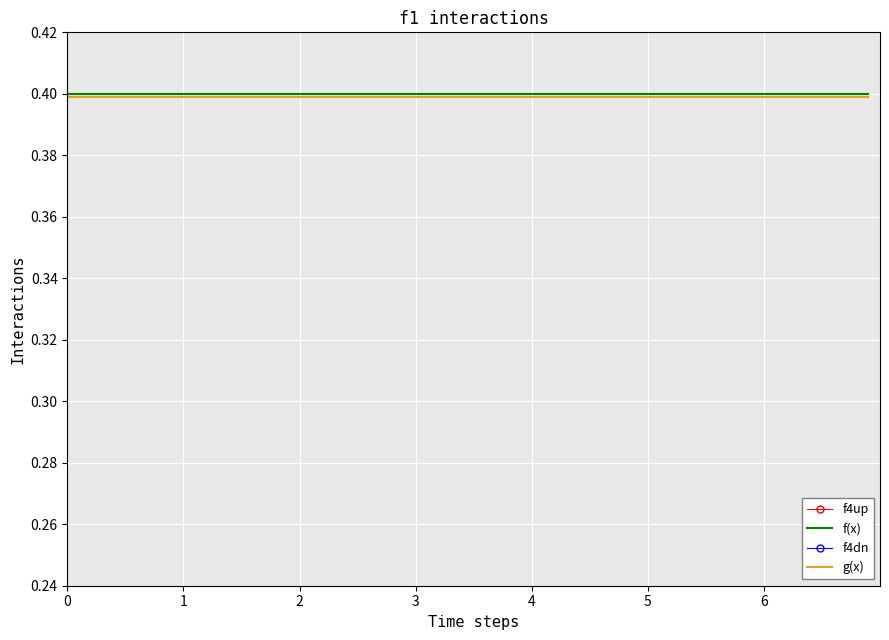

Reading left to right, transcribe all the data shown in this chart.

f4up: 0.5	0.8
f(x): 0.4	0.4
f4dn: 0.5	0.8
g(x): 0.4	0.4